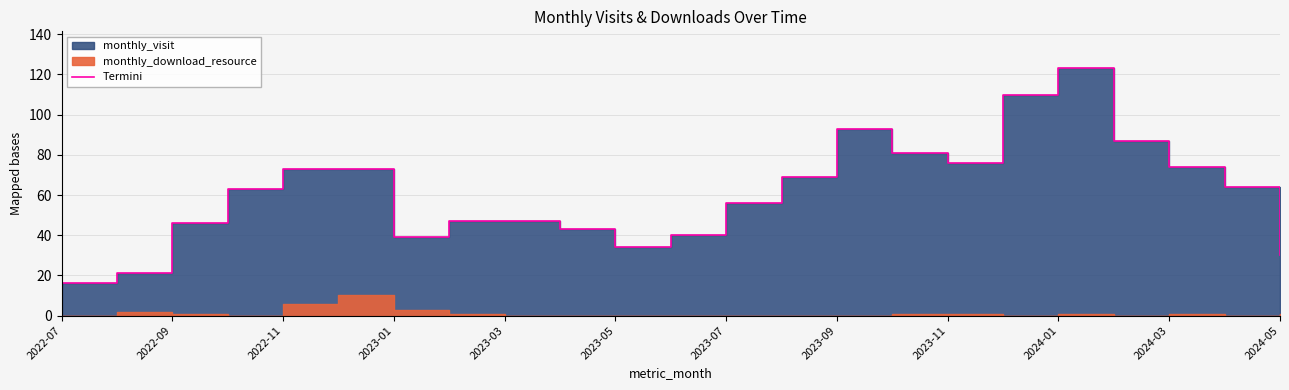

Reading right to left, extract all data points from this chart.

30	64	74	87	123	110	76	81	93	69	56	40	34	43	47	47	39	73	73	63	46	21	16